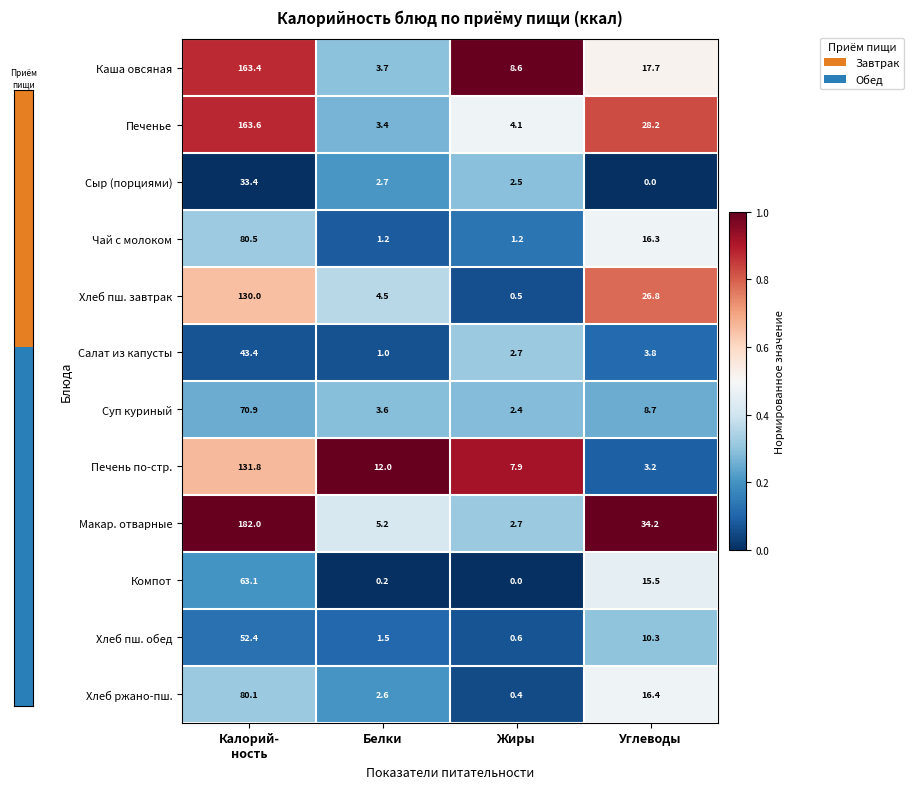

What is the average value of the Макар. отварные series?

56.0